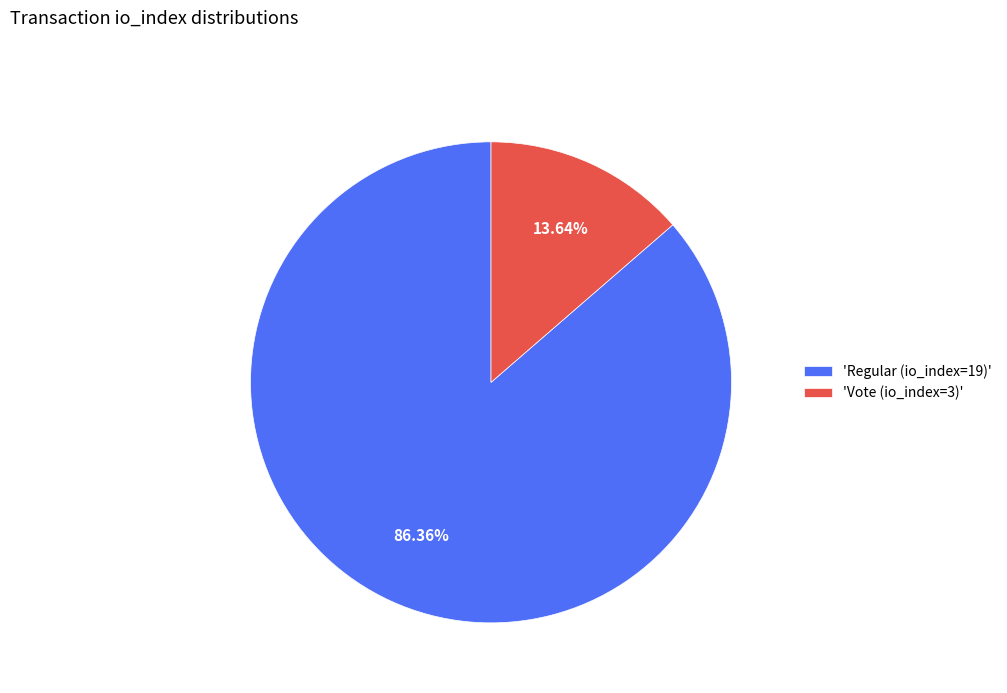

Rank the categories by value from highest to lowest.

'Regular (io_index=19)', 'Vote (io_index=3)'